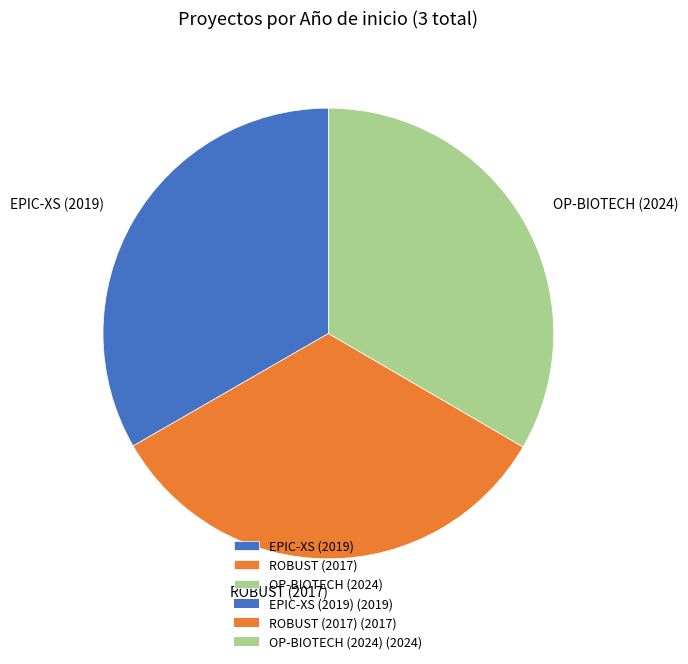

Approximately how many times larger is the value at EPIC-XS (2019) compared to OP-BIOTECH (2024)?

1.0